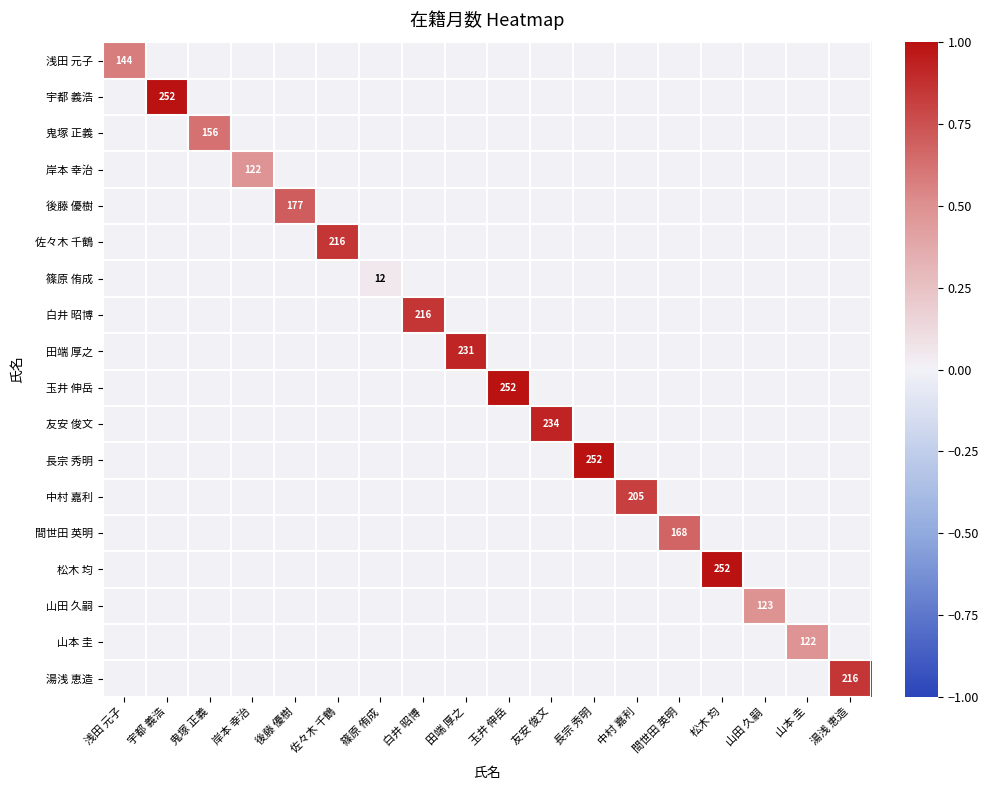

Which has a higher value, 友安 俊文 or 間世田 英明?

友安 俊文